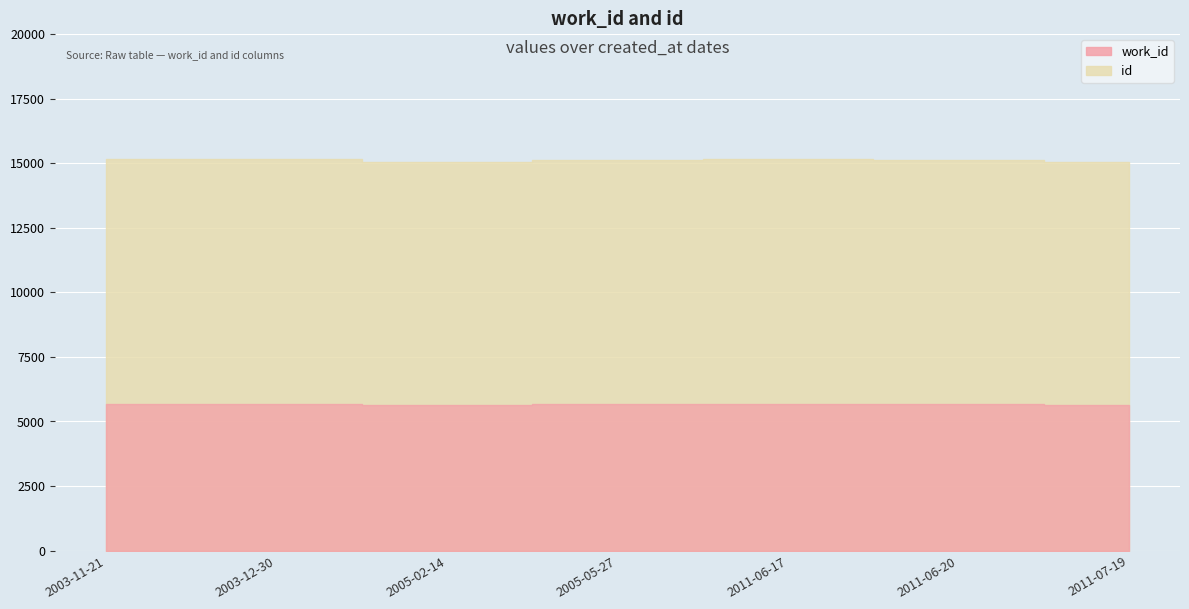

What are all the series names shown in the legend?

work_id, id